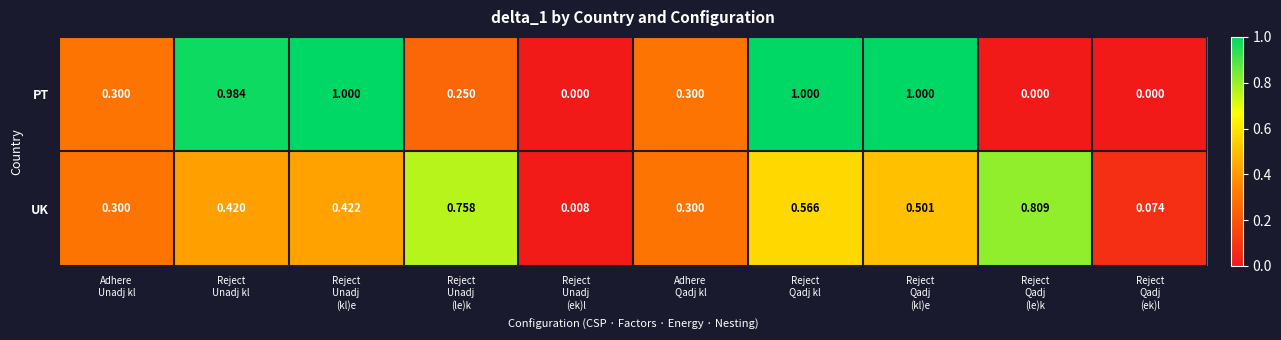

Which series has the largest range (max minus min)?

PT